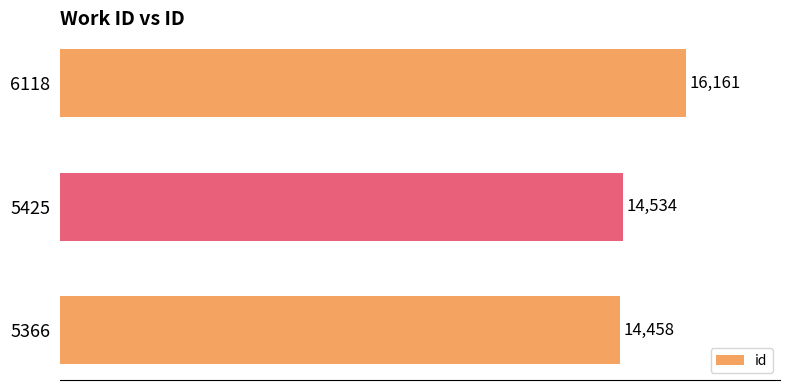

What is the smallest value displayed?

14458